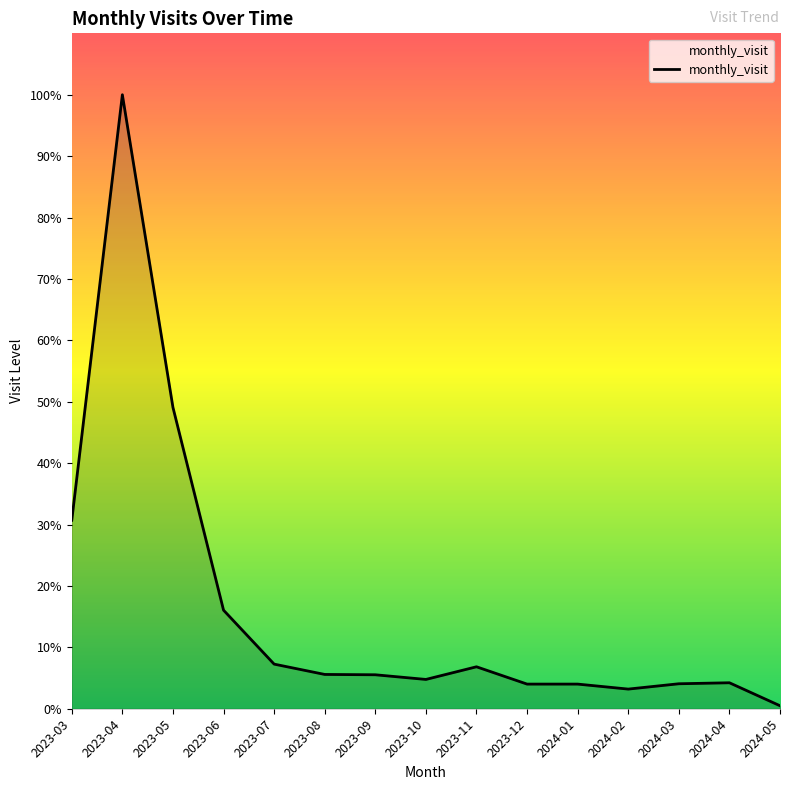

The value at 2024-01 is 18. True or false?

False